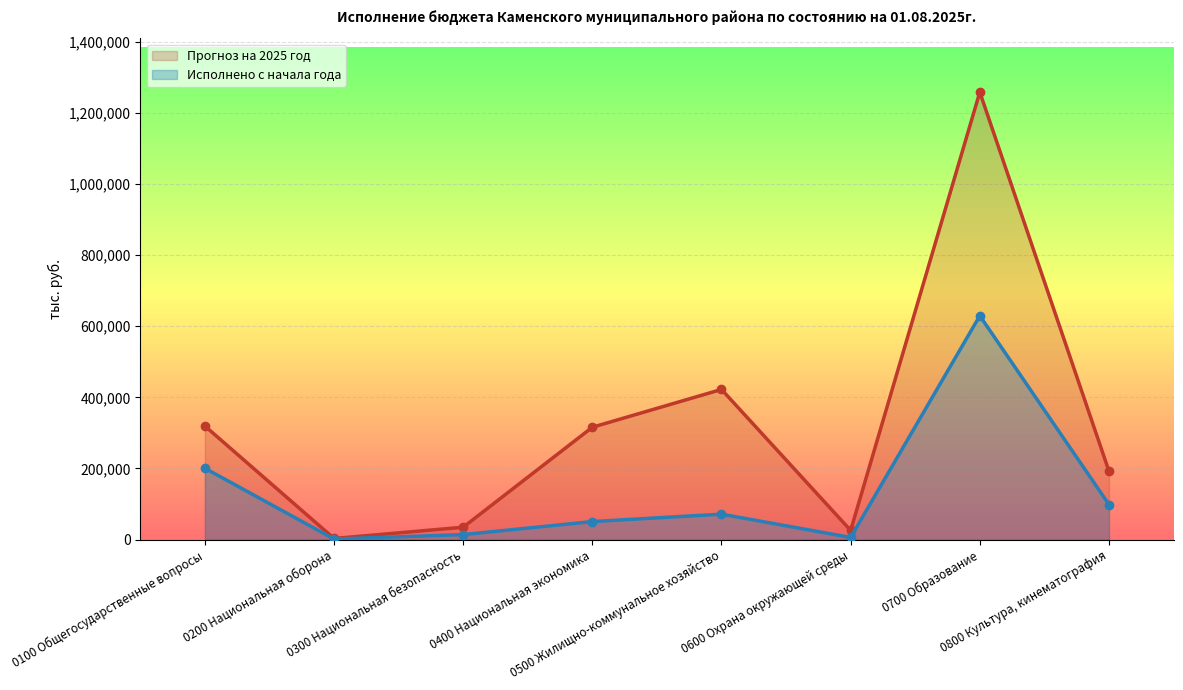

Reading left to right, what are all the values shown in this chart?

Прогноз на 2025 год: 0100 Общегосударственные вопросы=319422.8	0200 Национальная оборона=3066.6	0300 Национальная безопасность=34756.0	0400 Национальная экономика=315991.5	0500 Жилищно-коммунальное хозяйство=422306.8	0600 Охрана окружающей среды=25708.7	0700 Образование=1258529.4	0800 Культура, кинематография=192495.0
Исполнено с начала года: 0100 Общегосударственные вопросы=200658.4	0200 Национальная оборона=1588.8	0300 Национальная безопасность=14028.4	0400 Национальная экономика=50666.4	0500 Жилищно-коммунальное хозяйство=71495.5	0600 Охрана окружающей среды=6044.3	0700 Образование=629487.1	0800 Культура, кинематография=98602.1